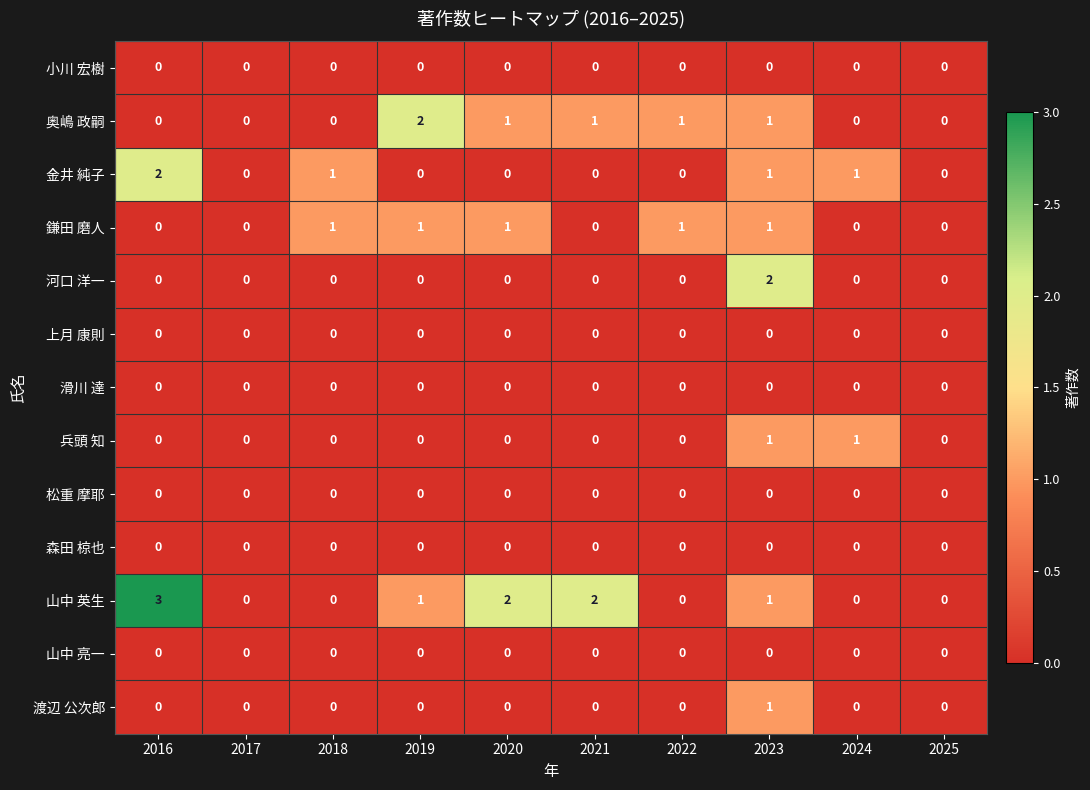

The 森田 椋也 series shows 0 at 2021. True or false?

True